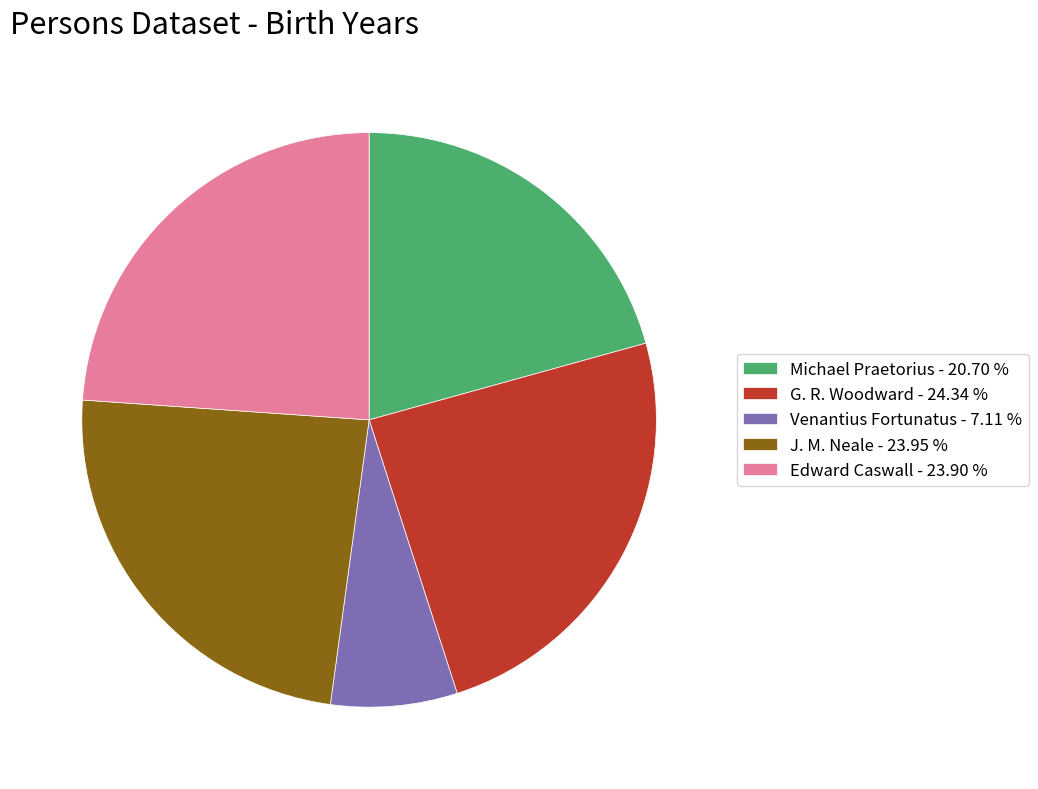

Is there a majority slice in this chart?

No